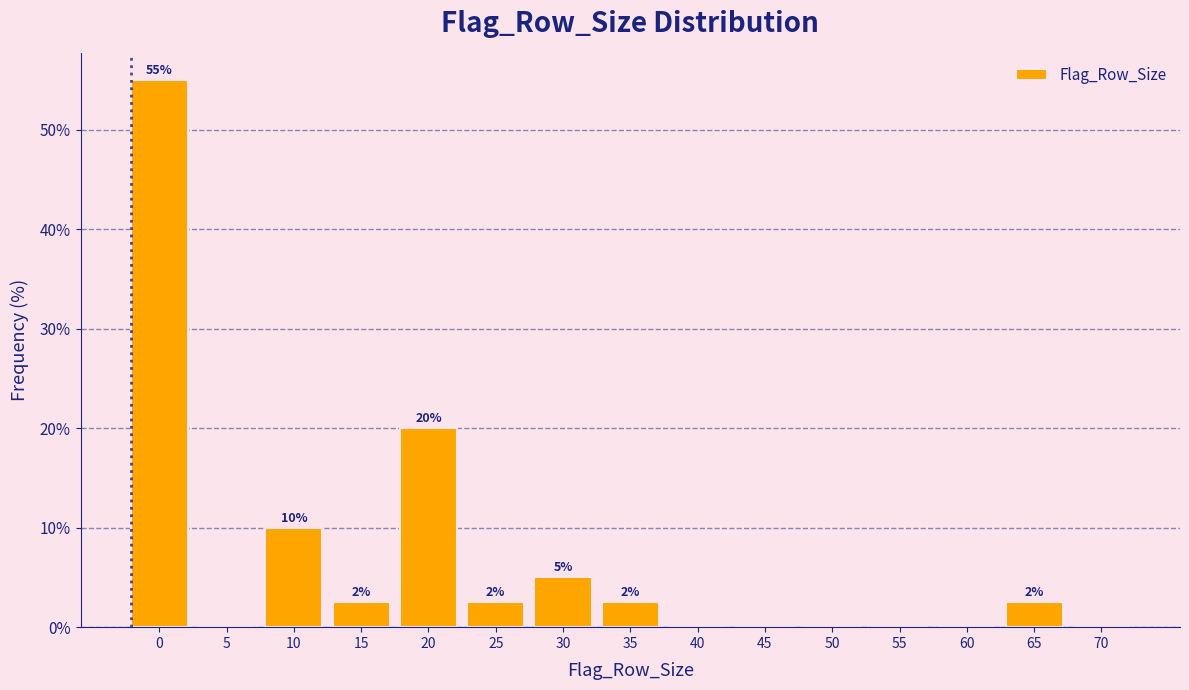

True or false: the data shows 20.0 at 20.

True